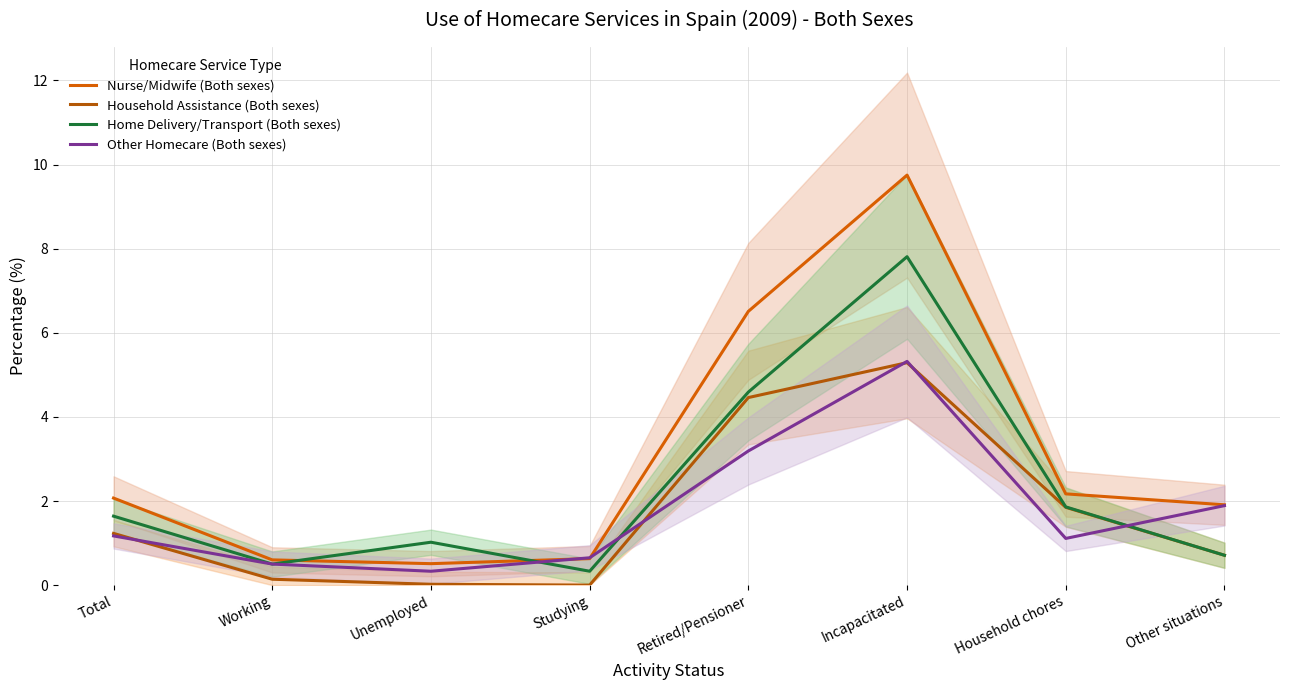

How many lines are shown in the chart?

4